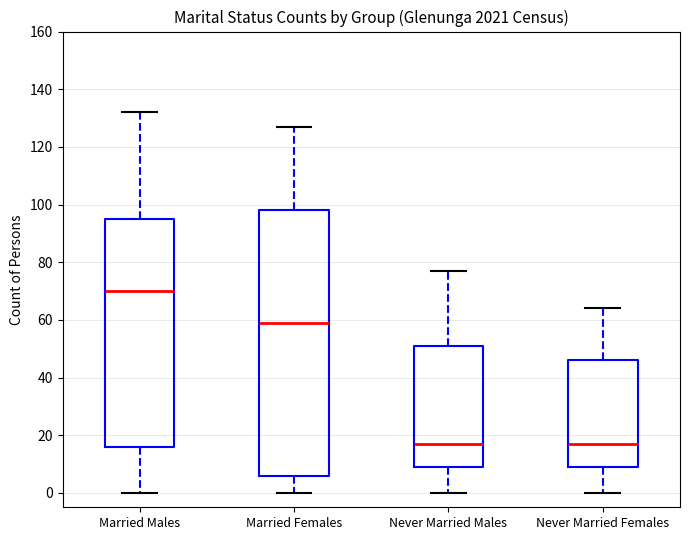

Reading left to right, read every box against the y-axis: the position of its median line, the range the box covers, and the ends of its whiskers. The values are not printed on the chart, so give them approximately, as read against the axis.

Married Males: median 70, box 16 to 96, whiskers 0 to 132
Married Females: median 60, box 6 to 98, whiskers 0 to 128
Never Married Males: median 18, box 10 to 52, whiskers 0 to 78
Never Married Females: median 18, box 10 to 46, whiskers 0 to 64